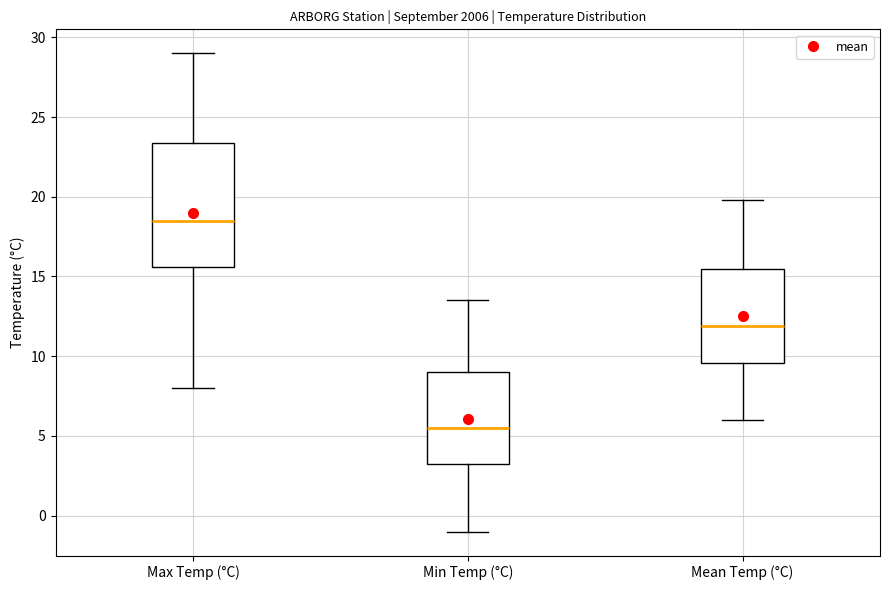

Which box's median line is the lowest?

Min Temp (°C)